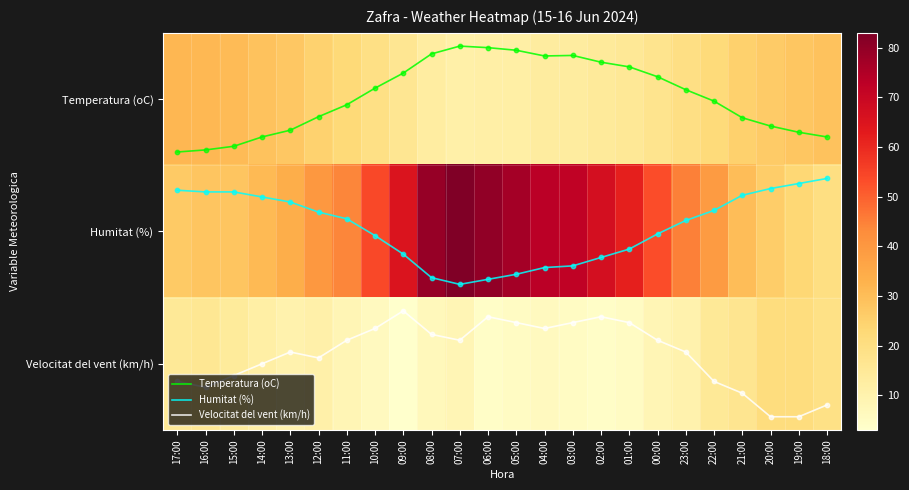

The Temperatura (oC) series shows -0.1 at 07:00. True or false?

False